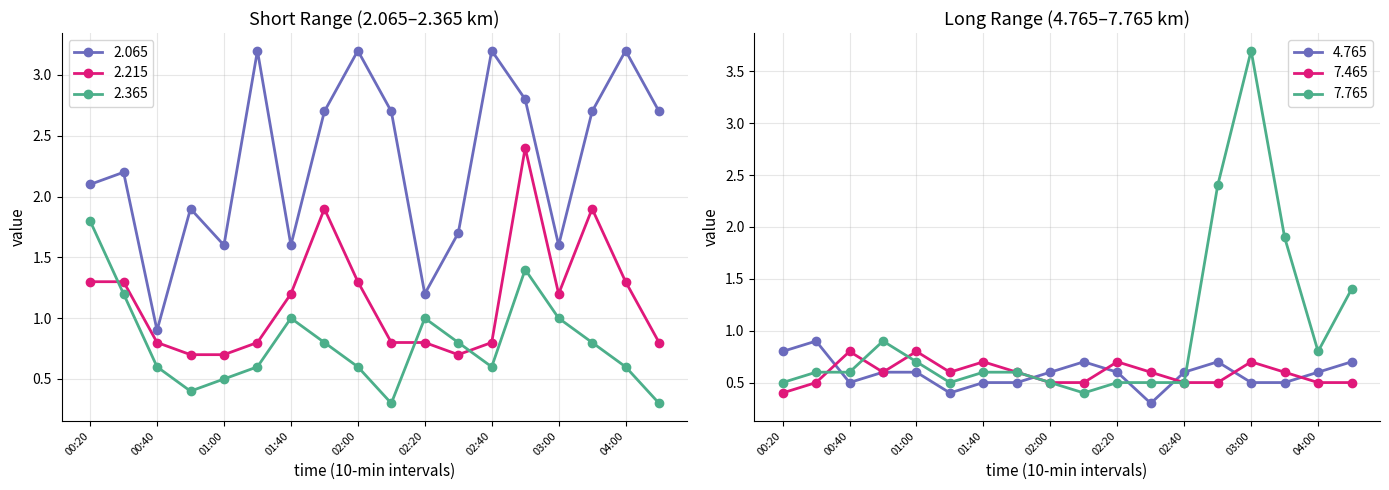

Rank the series by their maximum value, from lowest to highest.

7.465, 4.765, 2.365, 2.215, 2.065, 7.765